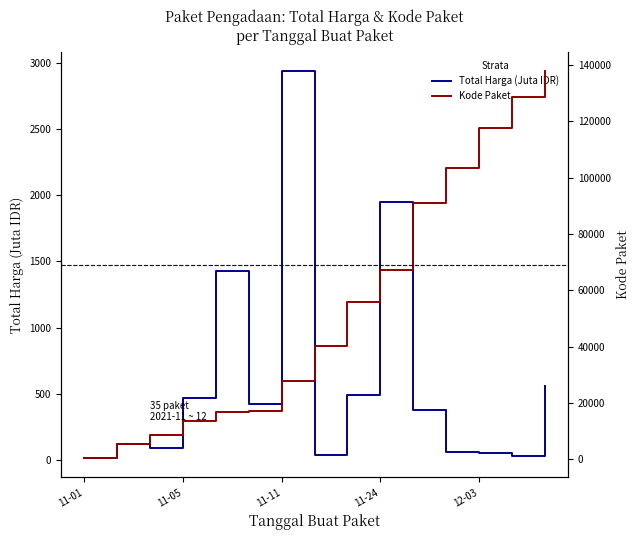

Rank the series by their average value, from highest to lowest.

Kode Paket, Total Harga (Juta IDR)